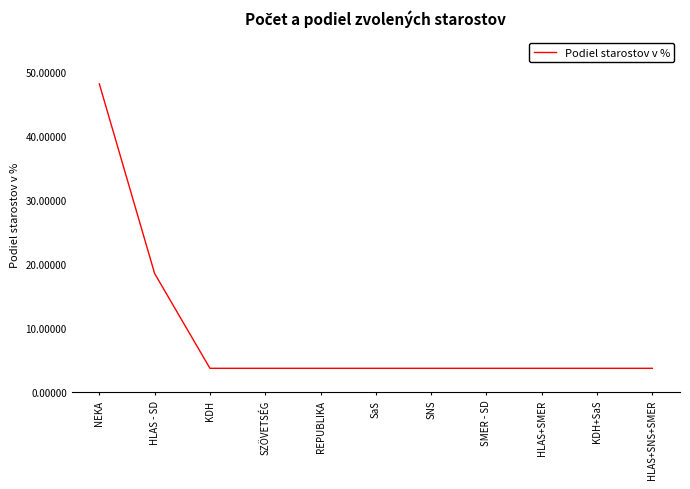

What position from the left is HLAS+SMER?

9